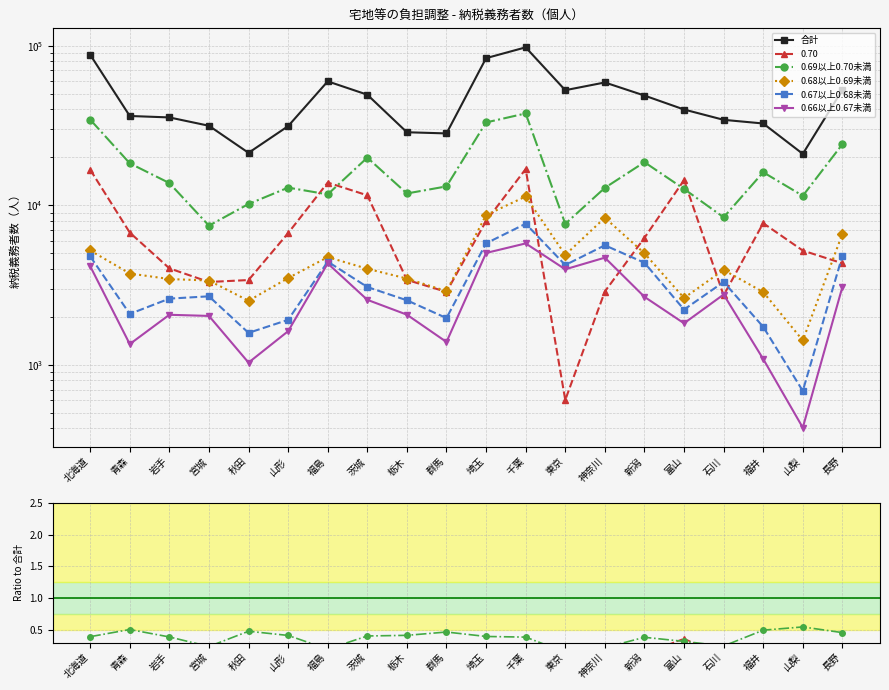

What is the maximum value shown in the chart?

97568.0